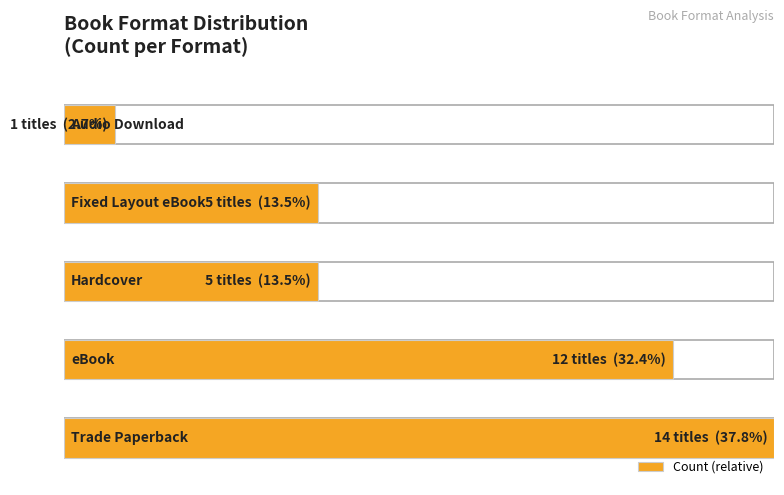

Which series has the largest total across all categories?

Count